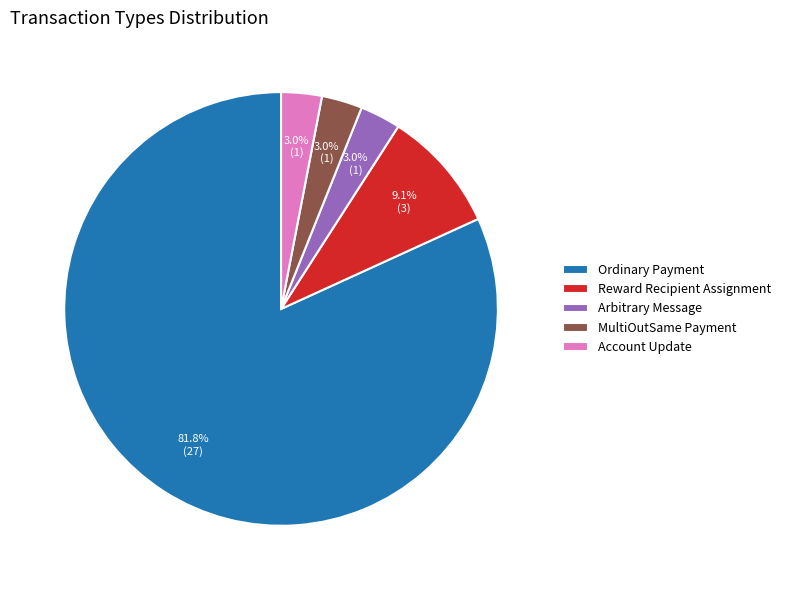

What is the ratio of the value at MultiOutSame Payment to the value at Arbitrary Message?

1.0